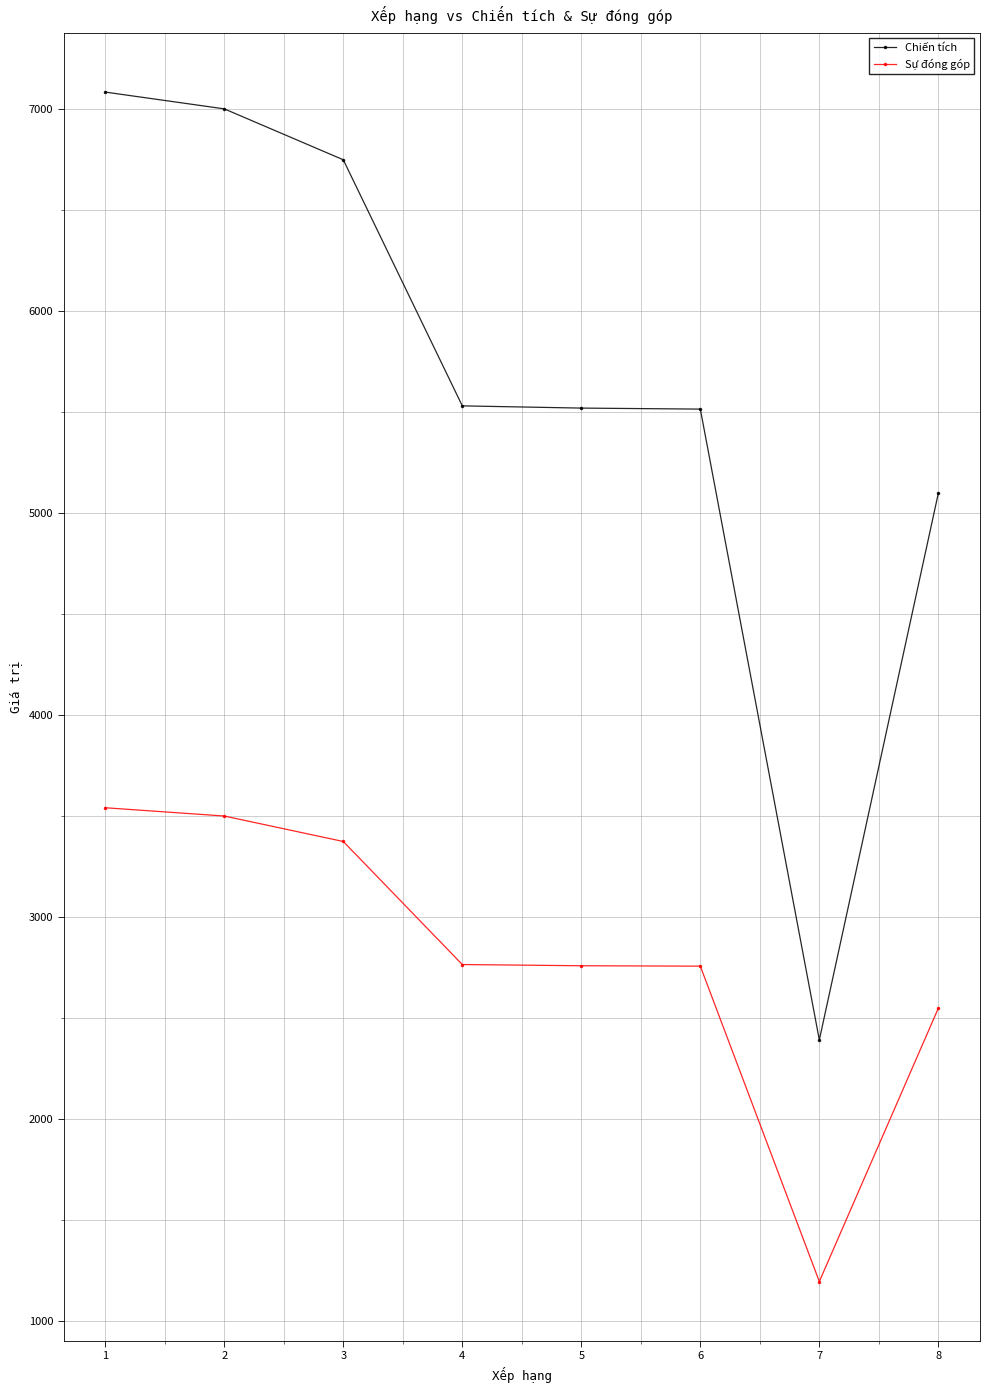

What is the average value of the Sự đóng góp series?

2805